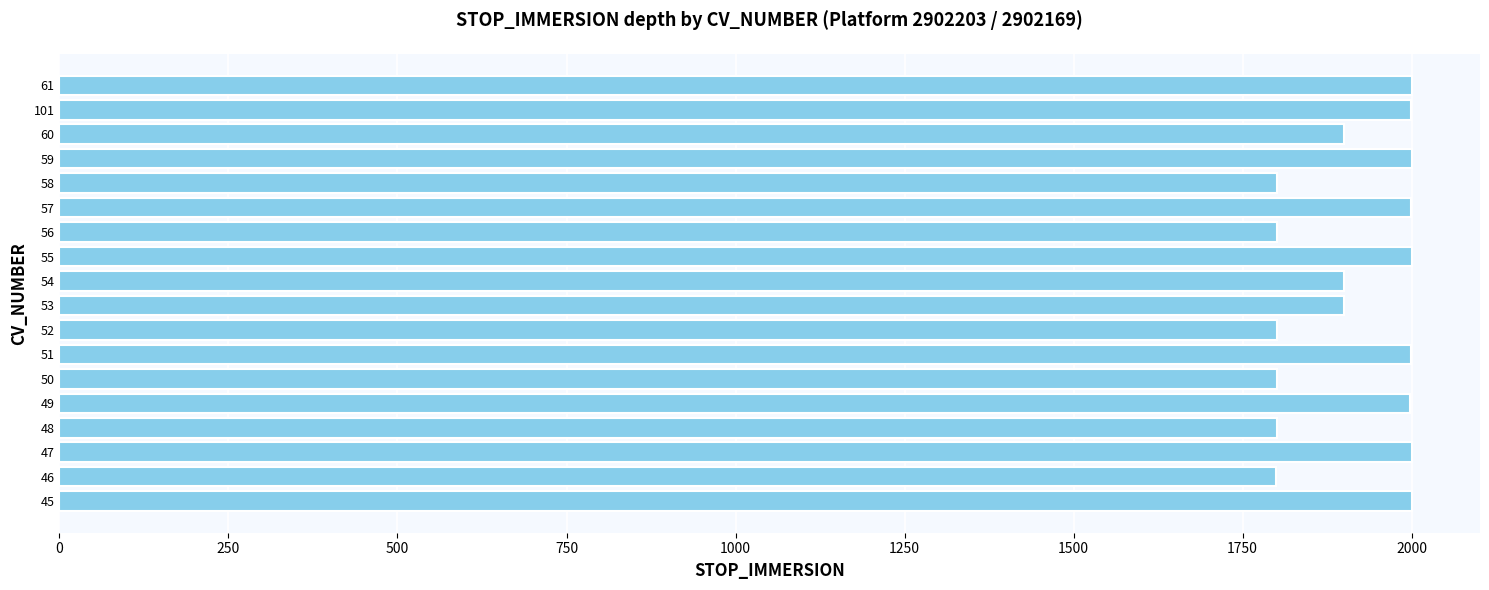

Which has a higher value, 57 or 60?

57